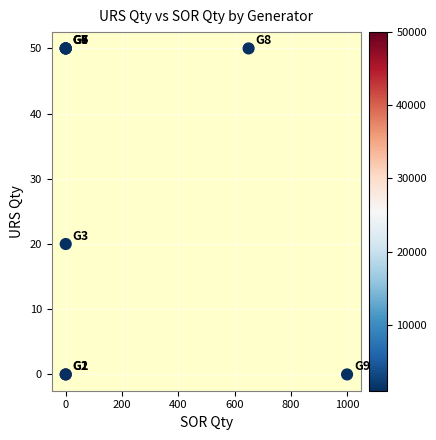

What Y value in the scatter plot is closest to 25?

20